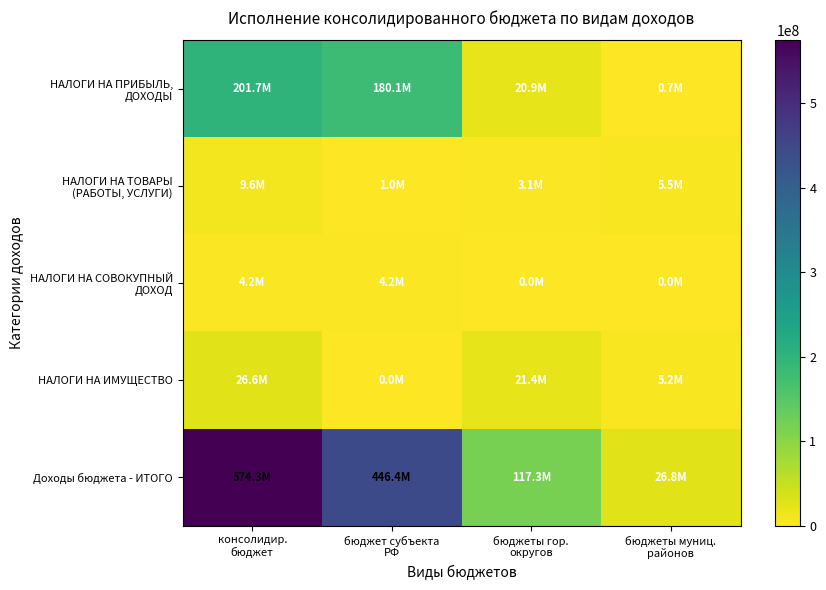

At which category is the sum across all series the highest?

консолидир.
бюджет